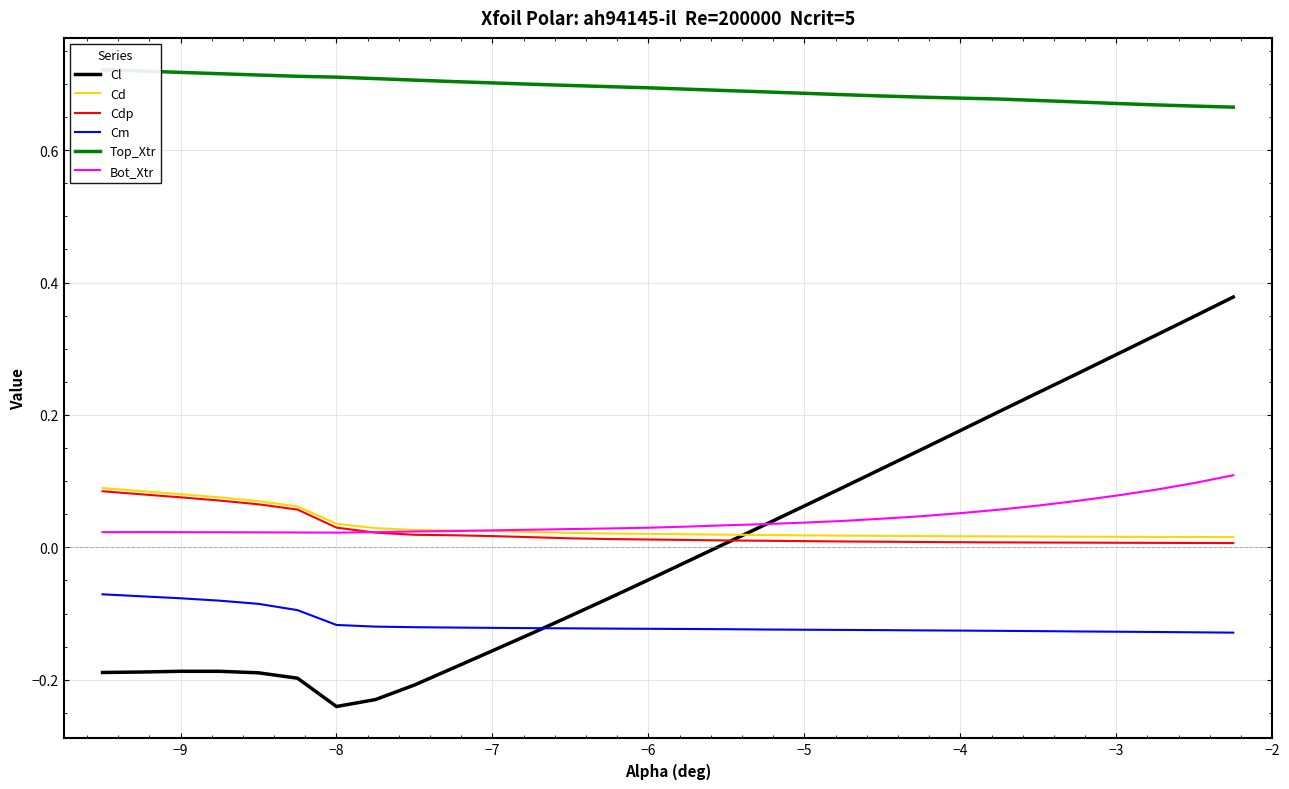

Does the chart display data point markers on the line(s)?

No